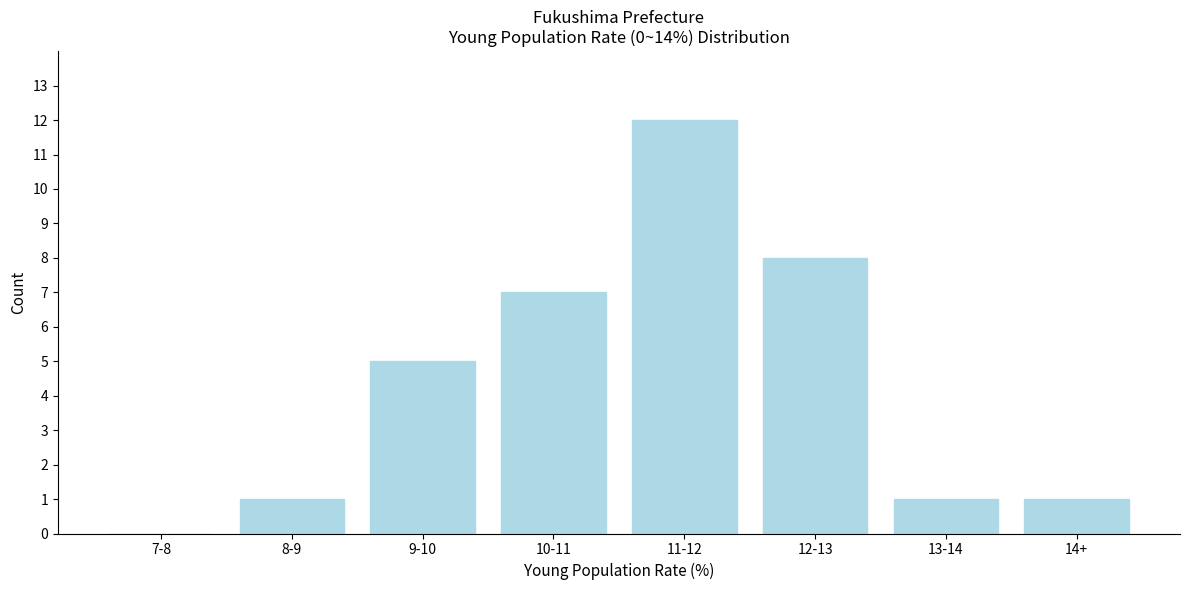

Reading left to right, transcribe all the data shown in this chart.

7-8=0	8-9=1	9-10=5	10-11=7	11-12=12	12-13=8	13-14=1	14+=1